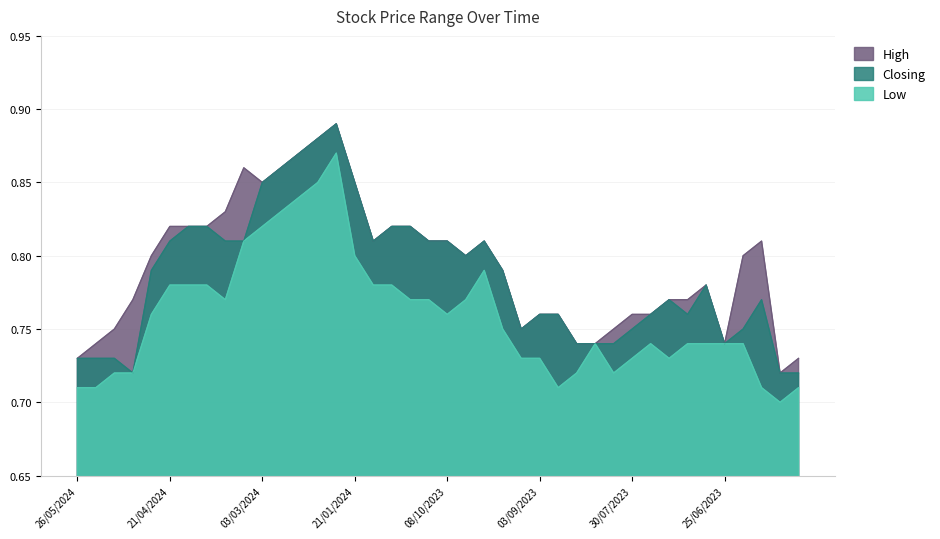

True or false: High and Low cross at least once.

False